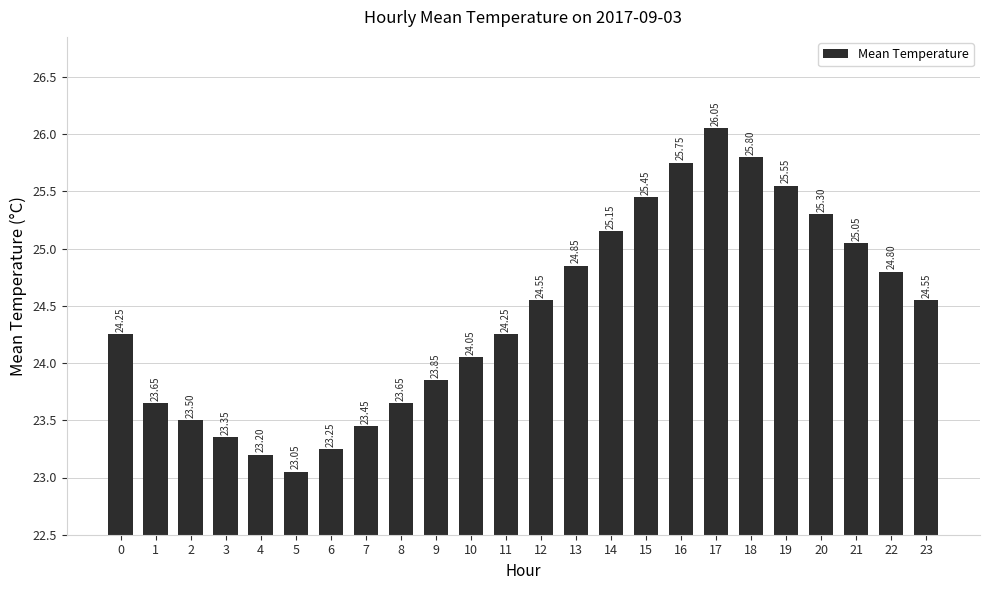

What is the sum of all values?

586.4